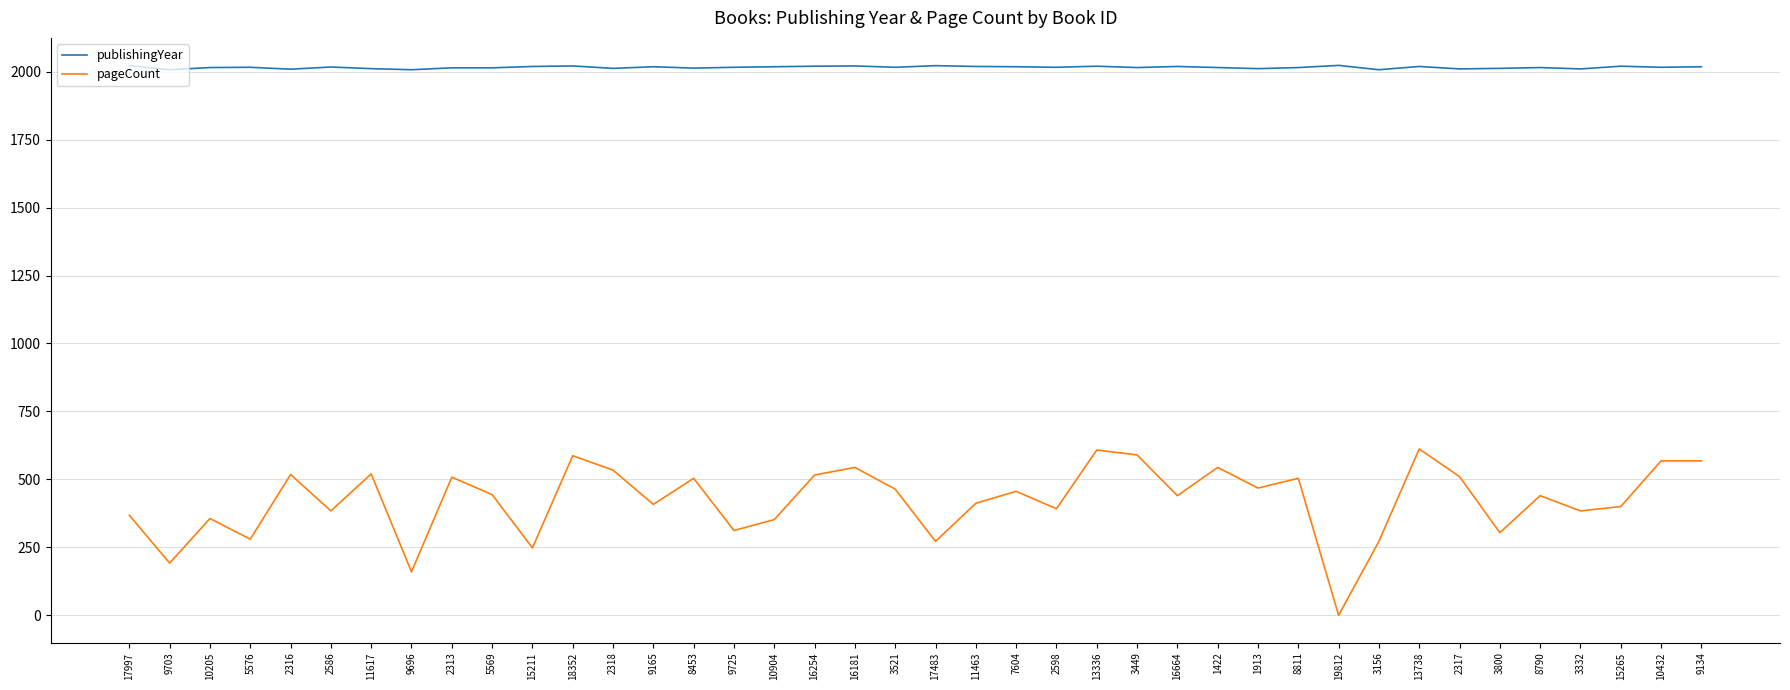

Which series has the largest total across all categories?

publishingYear